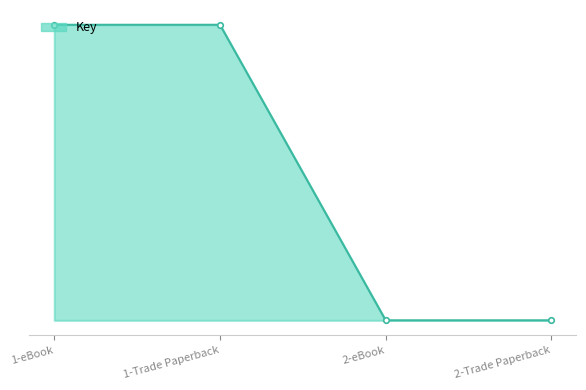

The chart shows a value of 153 at 1-eBook. True or false?

True